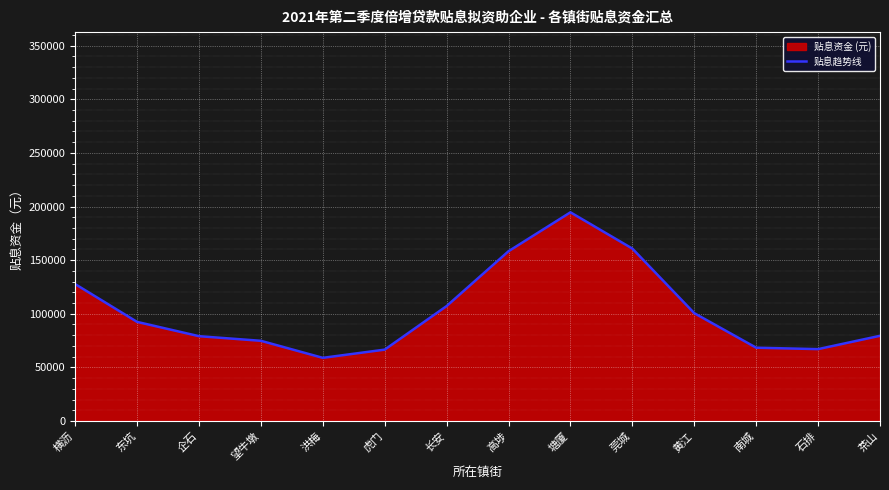

How many points are higher than both their immediate neighbors (excluding endpoints)?

1